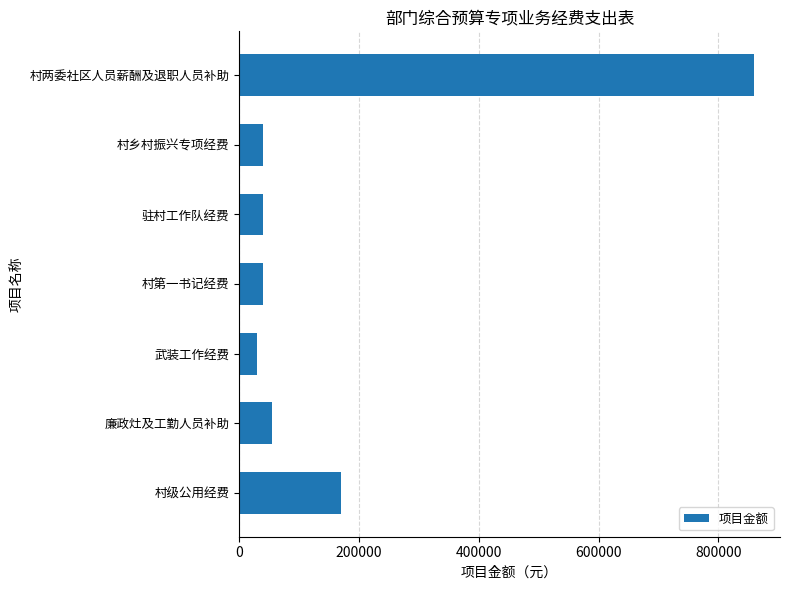

Read the value at 廉政灶及工勤人员补助, to the nearest 50.

55000